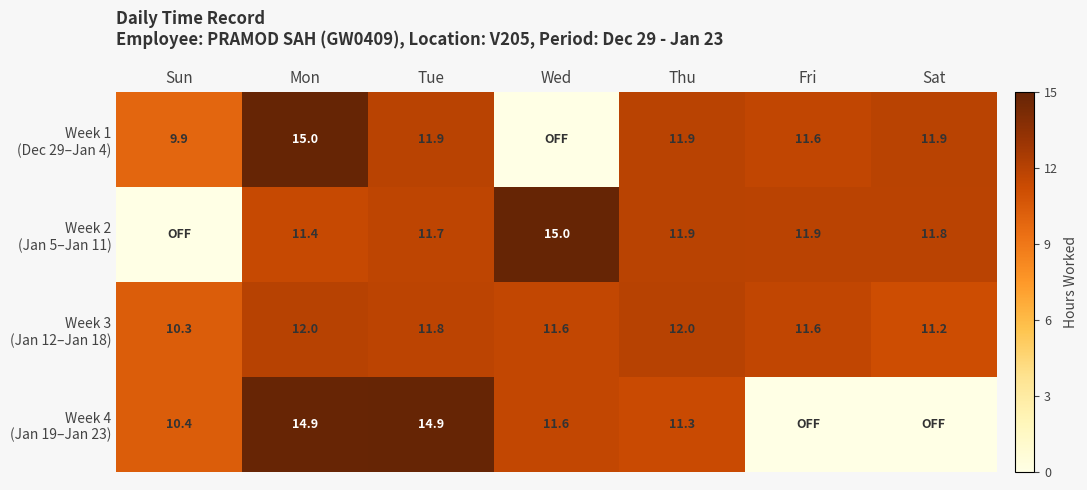

What is the total value across all series at Thu?

47.1